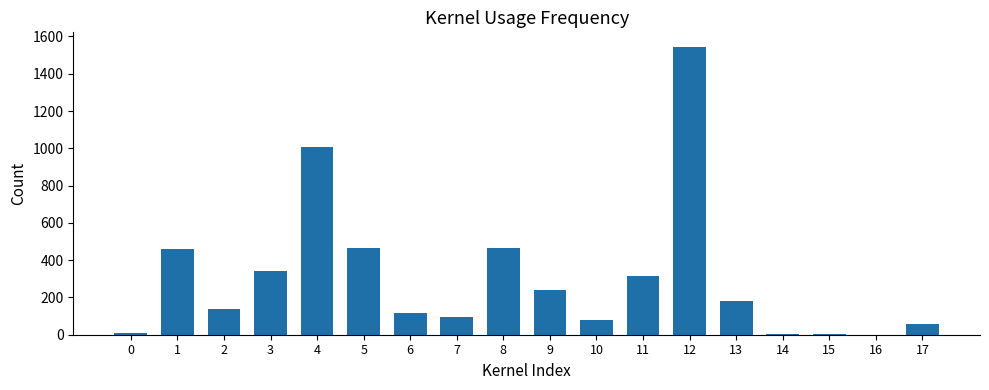

What is the change in value from 5 to 6?

-351